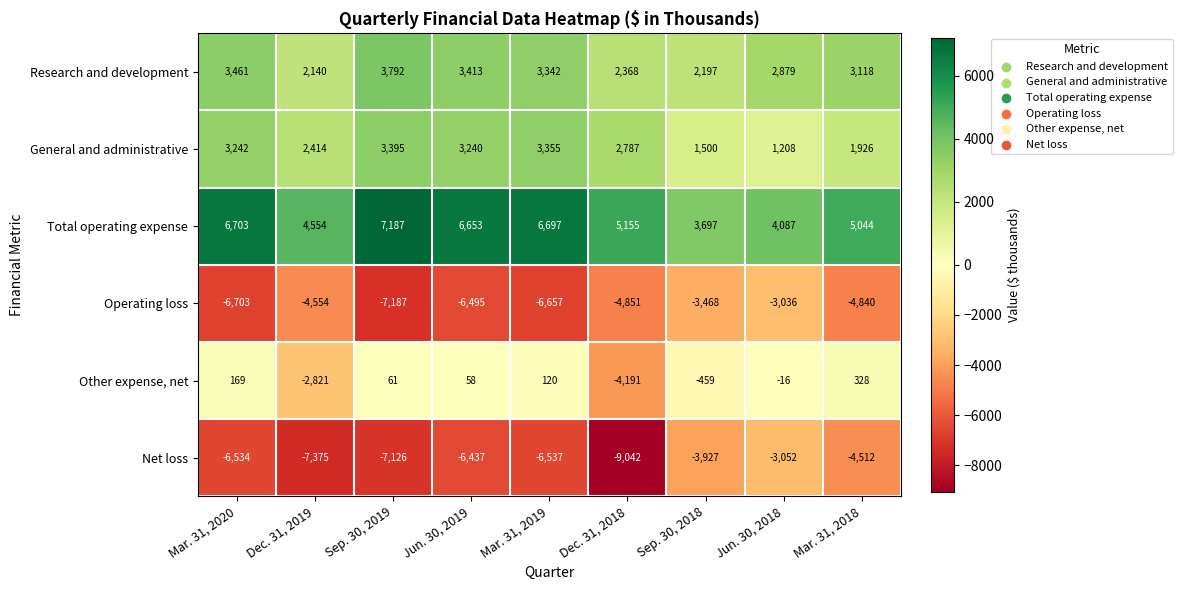

Is the value of Total operating expense at Mar. 31, 2019 greater than the value of Operating loss at Dec. 31, 2019?

Yes